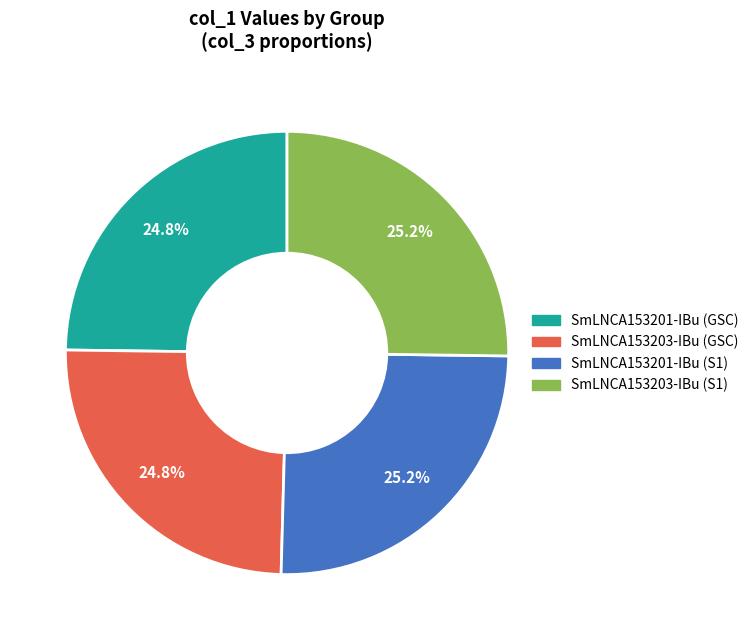

Is there a majority slice in this chart?

No